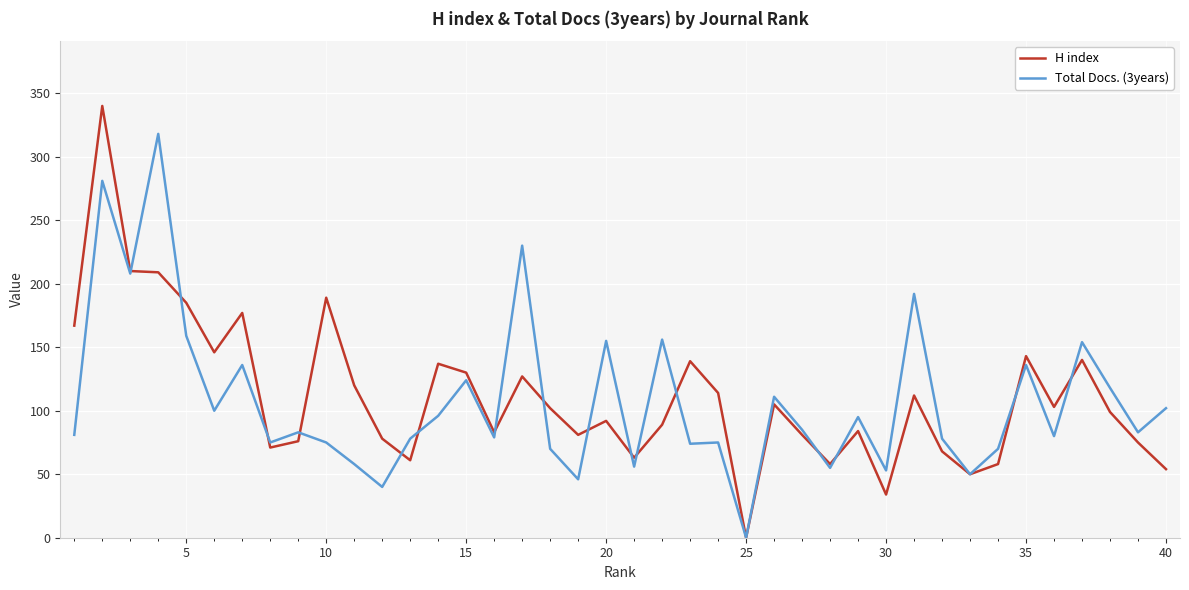

List the series in order of their peak value, lowest first.

Total Docs. (3years), H index